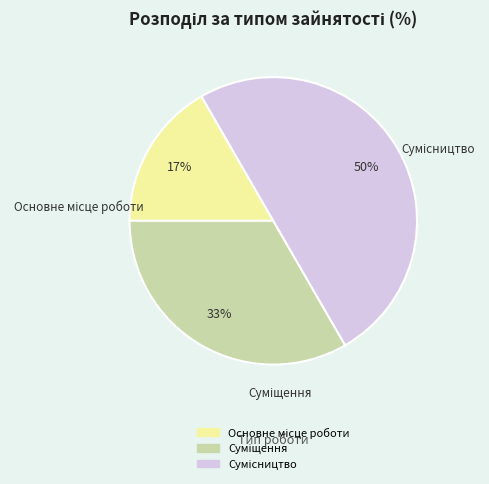

To the nearest percent, what is the difference between the largest and smallest slice percentages?

33%